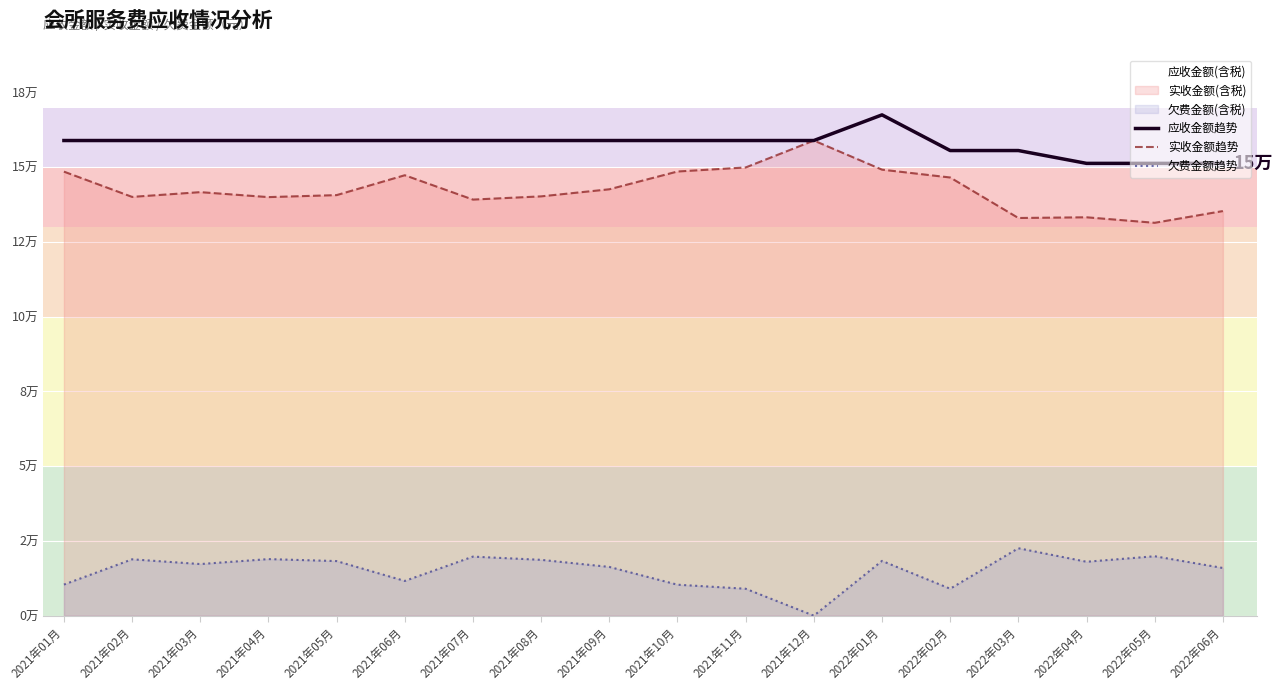

What is the total value across all series at 2021年07月?

317918.6